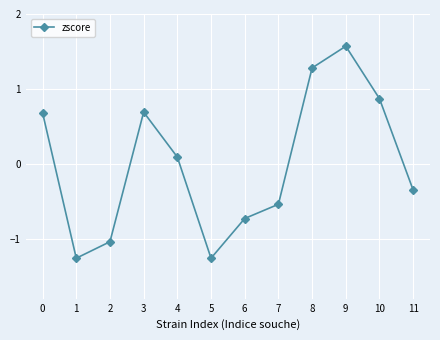

True or false: there are more than 0 points higher than both neighbors.

True